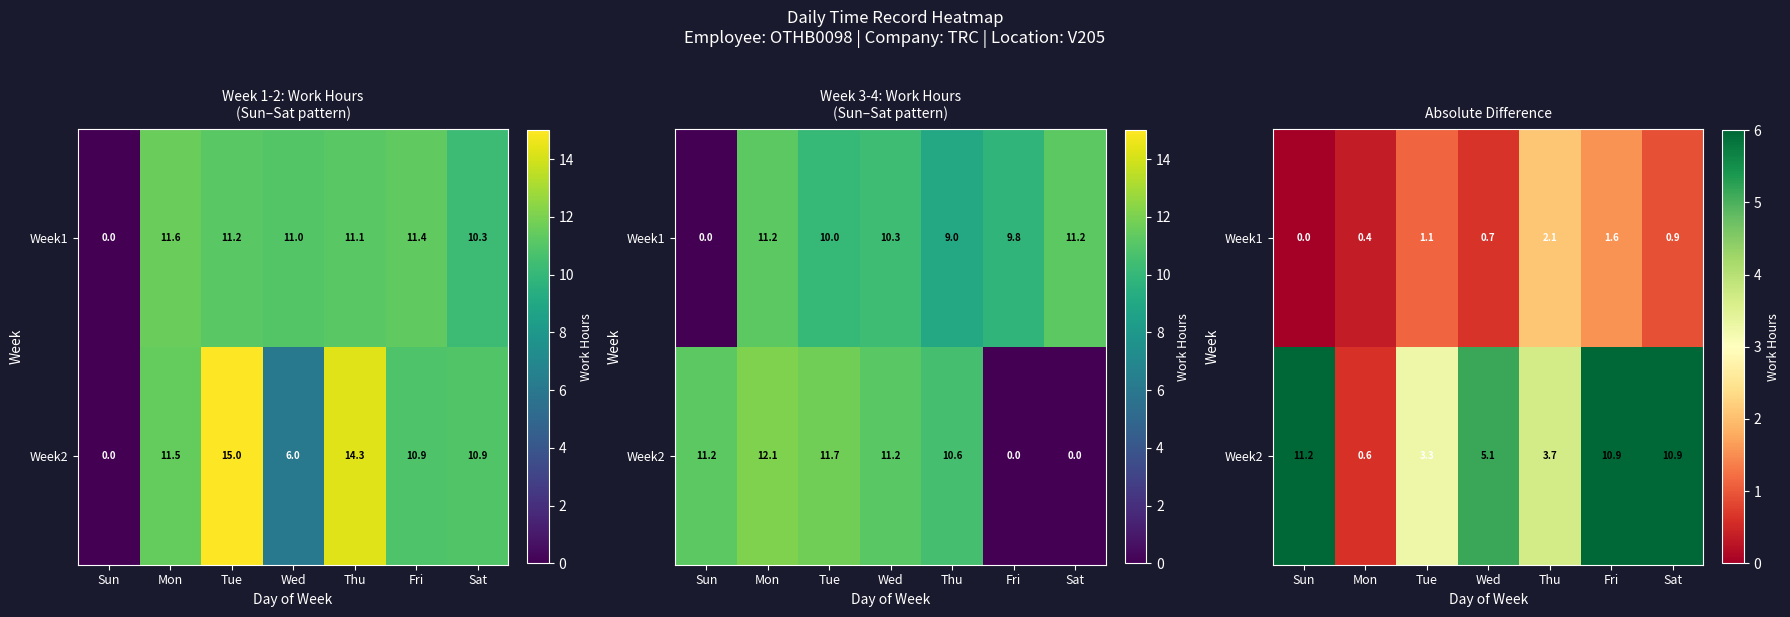

What is the sum of the Week2 values at Mon and Fri?

11.5